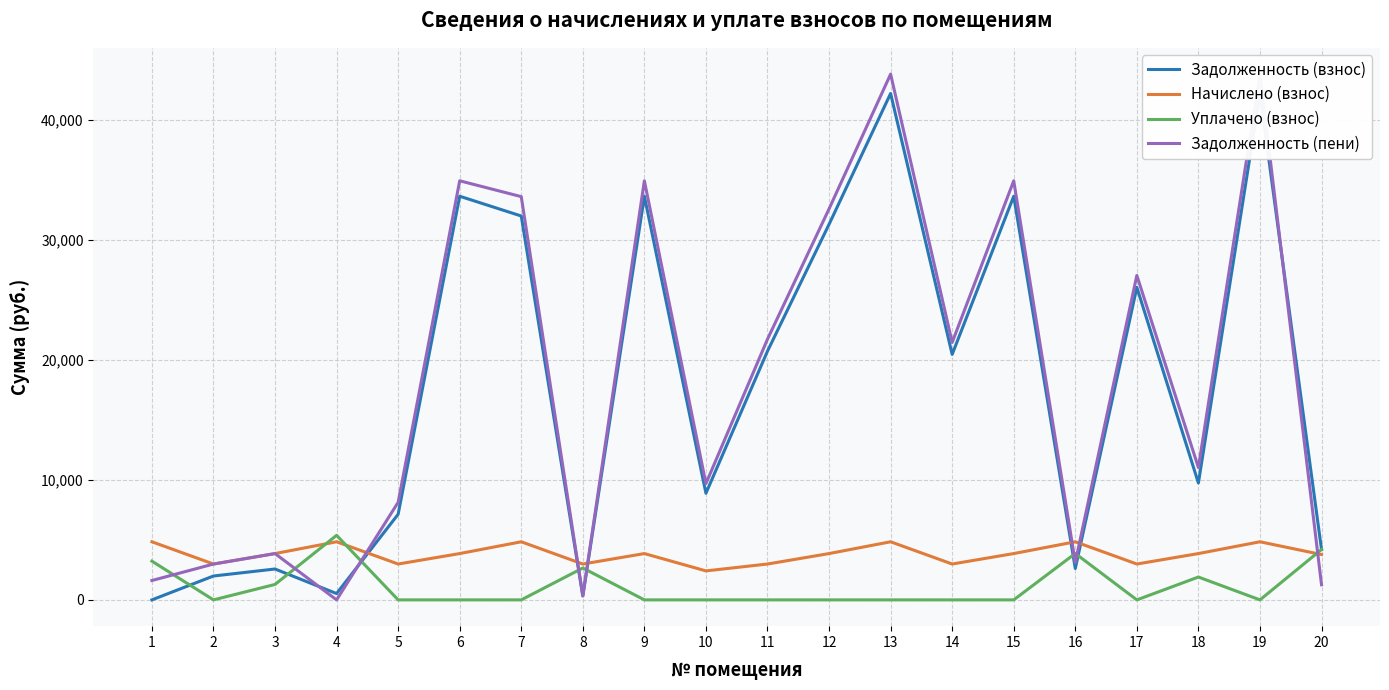

Where is the first local minimum for Уплачено (взнос)?

2